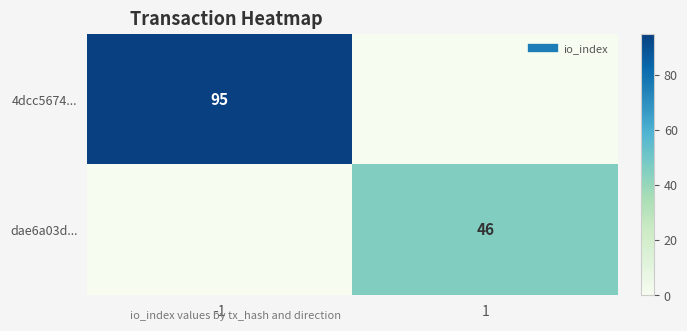

At which label does dae6a03d... reach its minimum?

-1